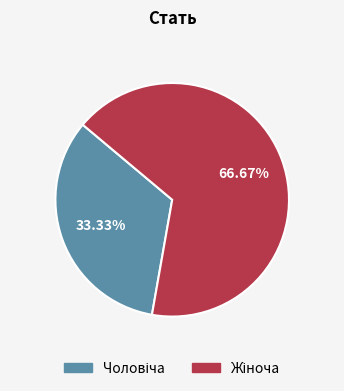

Count the number of slices in the pie.

2